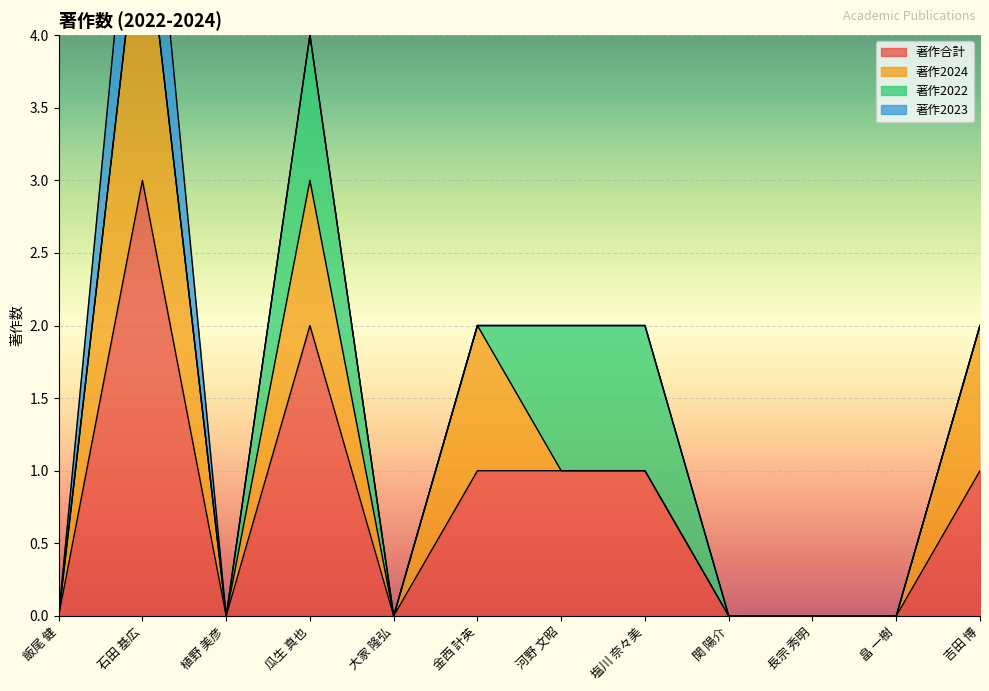

Reading right to left, transcribe all the data shown in this chart.

著作合計: 吉田 博=1	畠 一樹=0	長宗 秀明=0	関 陽介=0	塩川 奈々美=1	河野 文昭=1	金西 計英=1	大家 隆弘=0	瓜生 真也=2	植野 美彦=0	石田 基広=3	飯尾 健=0
著作2024: 吉田 博=1	畠 一樹=0	長宗 秀明=0	関 陽介=0	塩川 奈々美=0	河野 文昭=0	金西 計英=1	大家 隆弘=0	瓜生 真也=1	植野 美彦=0	石田 基広=2	飯尾 健=0
著作2022: 吉田 博=0	畠 一樹=0	長宗 秀明=0	関 陽介=0	塩川 奈々美=1	河野 文昭=1	金西 計英=0	大家 隆弘=0	瓜生 真也=1	植野 美彦=0	石田 基広=0	飯尾 健=0
著作2023: 吉田 博=0	畠 一樹=0	長宗 秀明=0	関 陽介=0	塩川 奈々美=0	河野 文昭=0	金西 計英=0	大家 隆弘=0	瓜生 真也=0	植野 美彦=0	石田 基広=1	飯尾 健=0